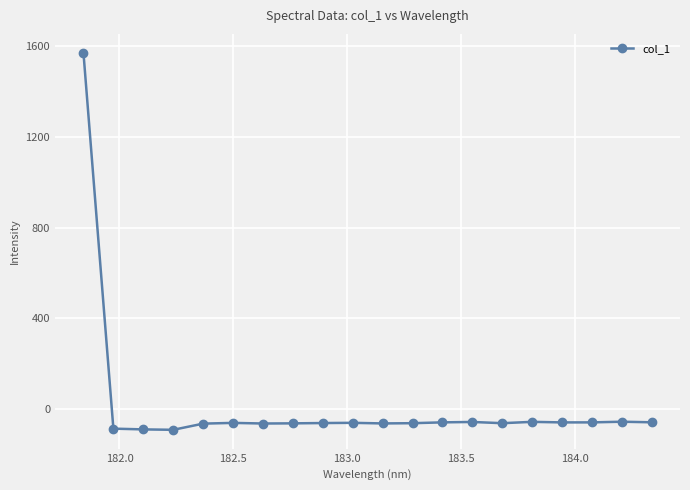

What is the sum of all values?

363.2